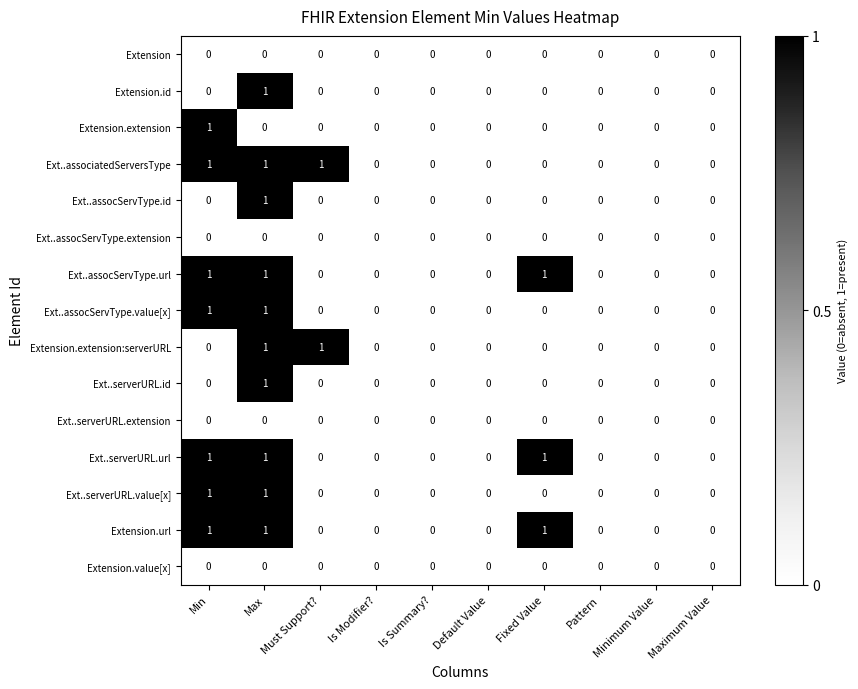

How many Ext..serverURL.url values are between 0 and 1?

10